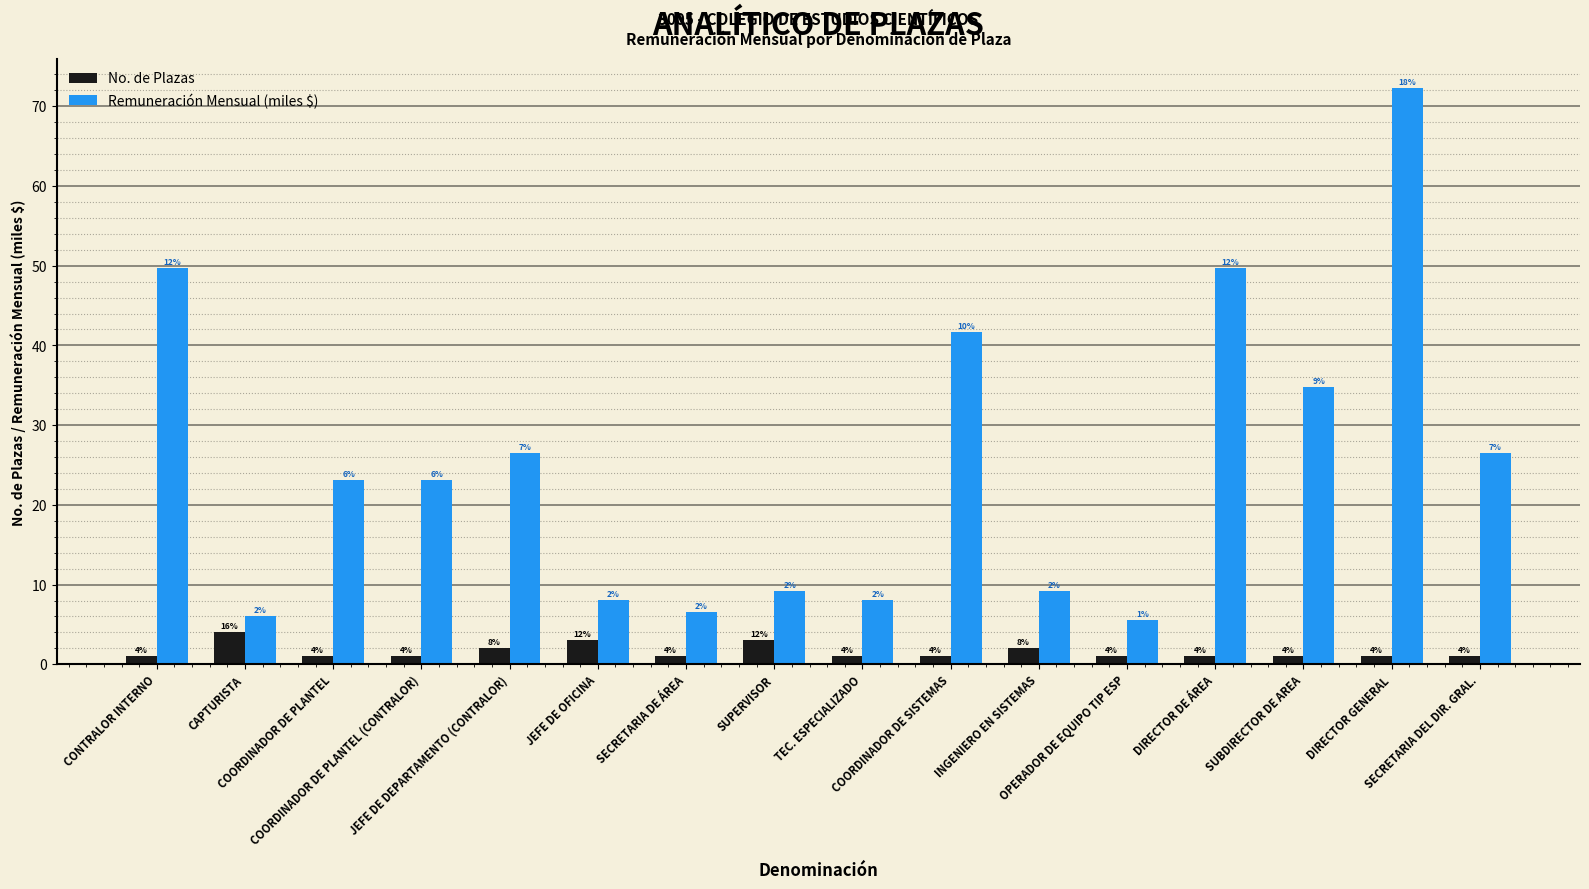

The value of Remuneración Mensual (miles $) at COORDINADOR DE SISTEMAS is 27.8. True or false?

False